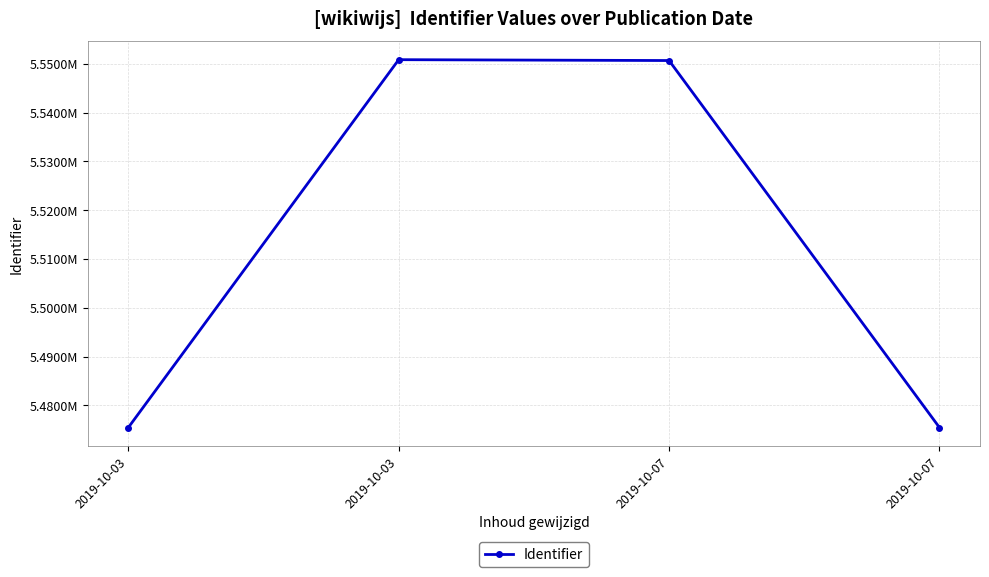

Does the chart display data point markers on the line(s)?

Yes